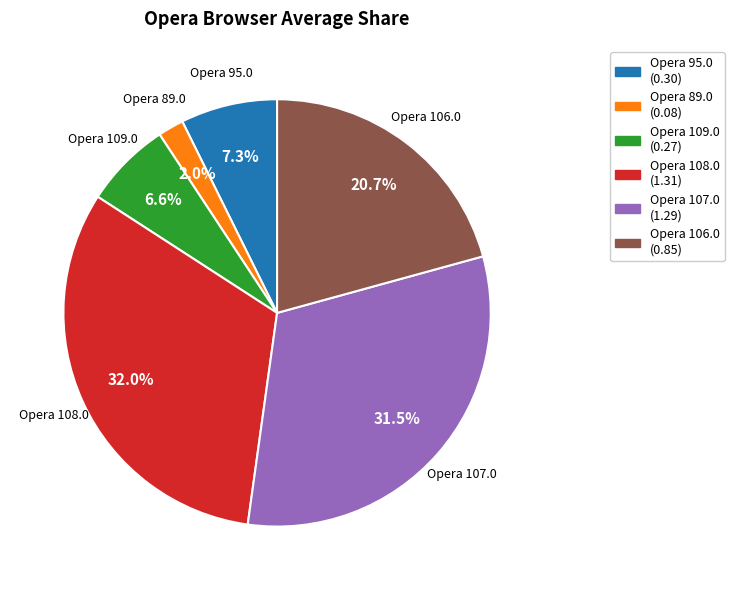

To the nearest percent, what portion does Opera 109.0 represent?

7%